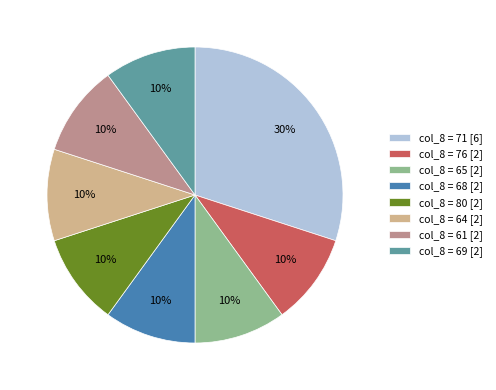

How many slices are in this pie chart?

8